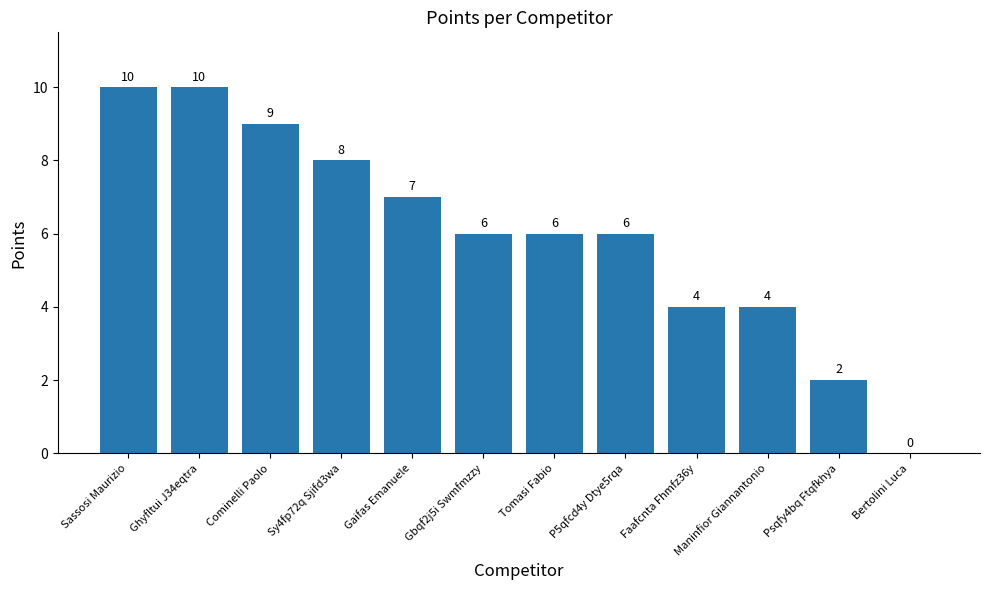

Approximately how many times larger is the value at Sy4fp72q Sjifd3wa compared to Gbqf2j5i Swmfmzzy?

1.3